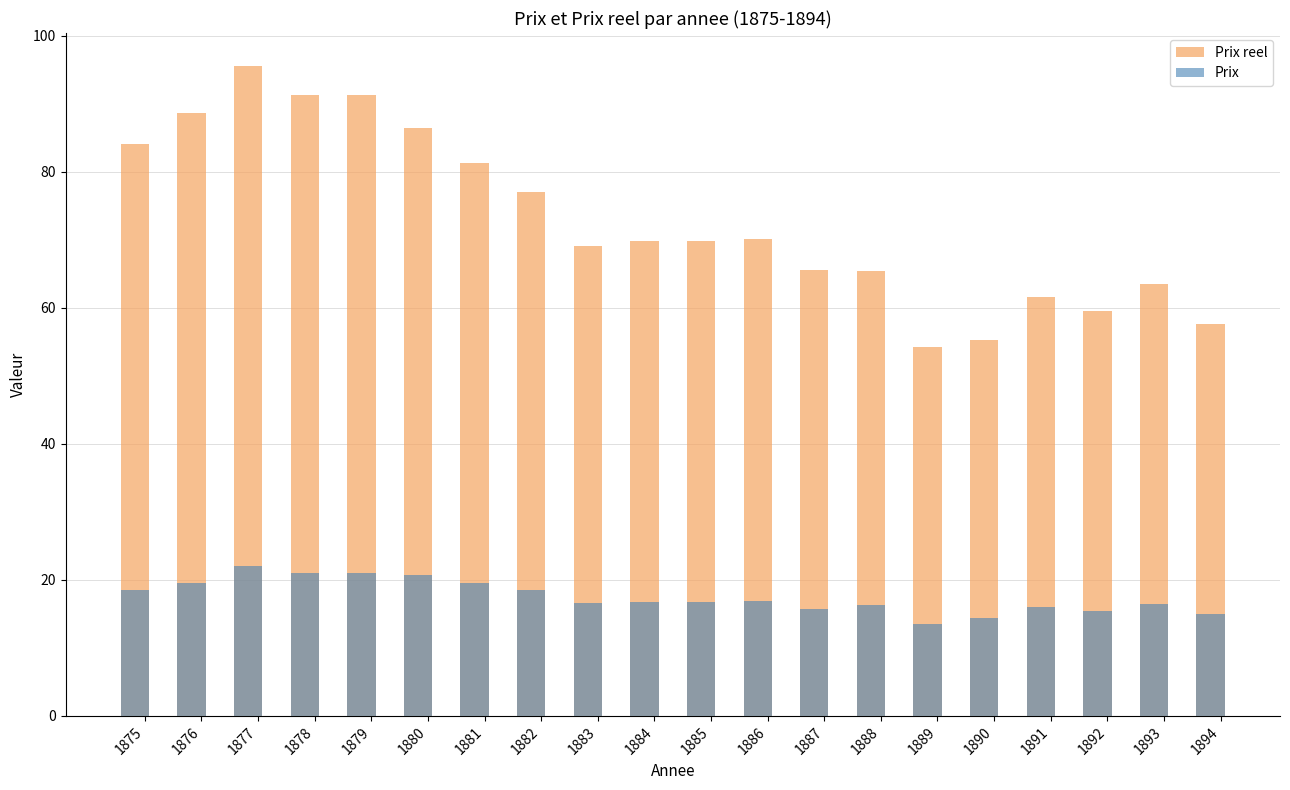

At how many categories does at least one series exceed 39?

20